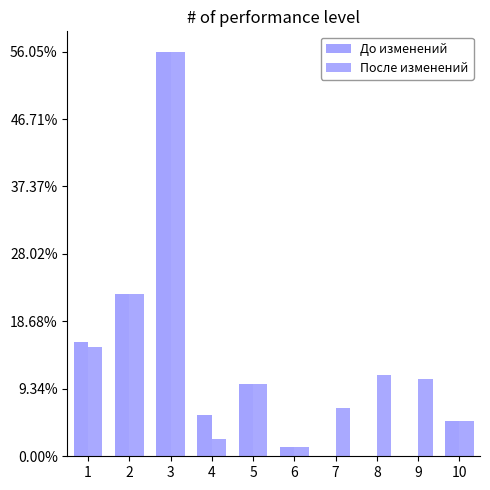

List the series in order of their overall mean, lowest first.

До изменений, После изменений